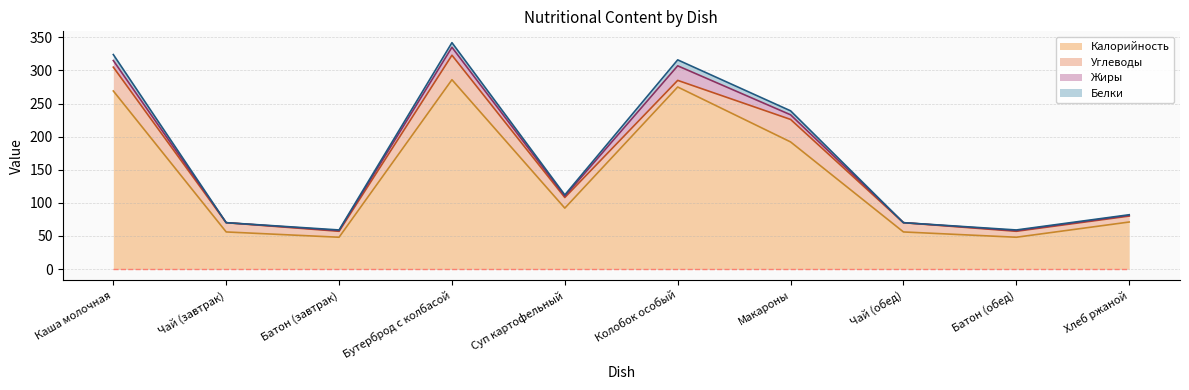

Is the value of Белки at Суп картофельный greater than the value of Углеводы at Чай (обед)?

No